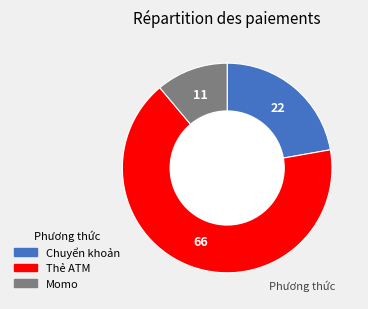

Is Chuyển khoản the majority of the pie?

No